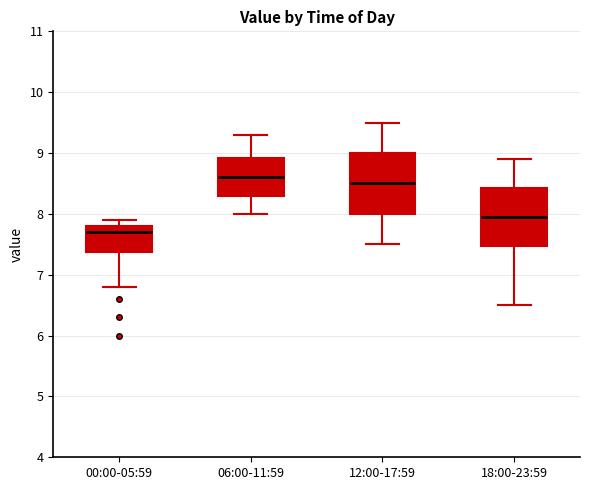

Reading left to right, transcribe this box plot: for each box, give where its median line is, the range the box spans, and where its two whiskers end, as read against the y-axis. The values are not printed on the chart, so give them approximately, as read against the axis.

00:00-05:59: median 7.7, box 7.4 to 7.8, whiskers 6.8 to 7.9
06:00-11:59: median 8.6, box 8.3 to 8.9, whiskers 8.0 to 9.3
12:00-17:59: median 8.5, box 8.0 to 9.0, whiskers 7.5 to 9.5
18:00-23:59: median 8.0, box 7.5 to 8.4, whiskers 6.5 to 8.9